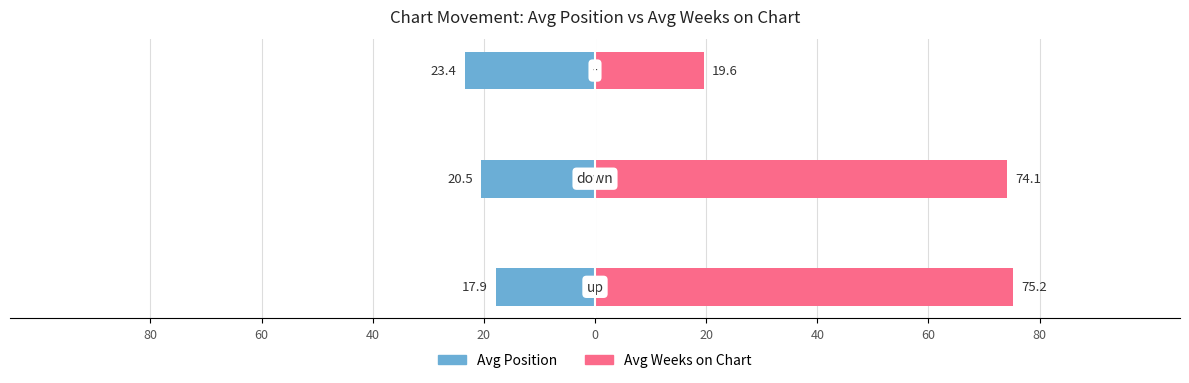

Reading left to right, extract all data points from this chart.

Avg Position: -17.9	-20.5	-23.4
Avg Weeks on Chart: 75.2	74.1	19.6